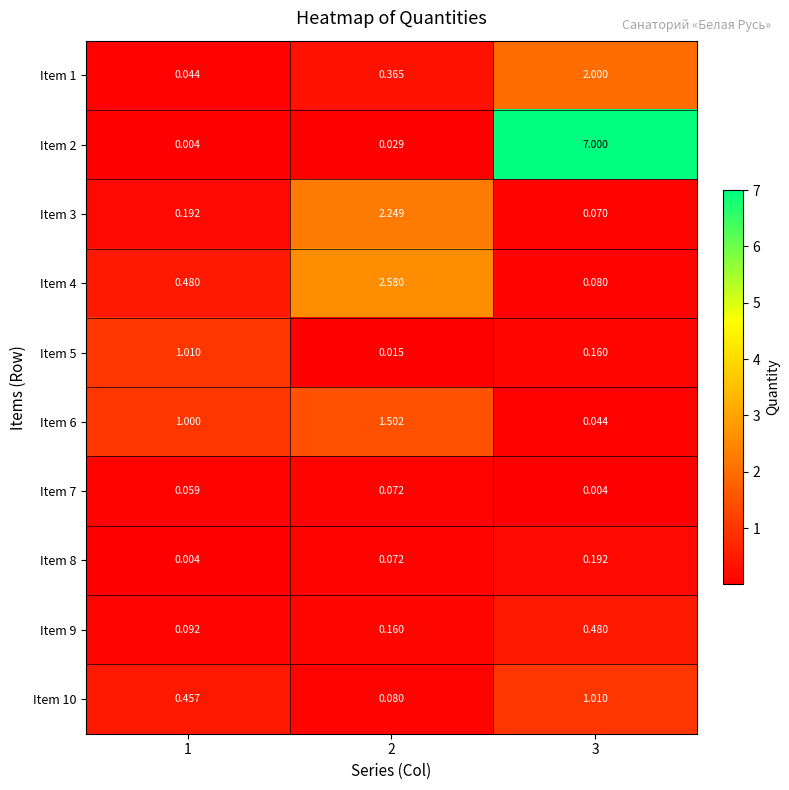

Is the value of Item 8 at 1 greater than the value of Item 3 at 1?

No